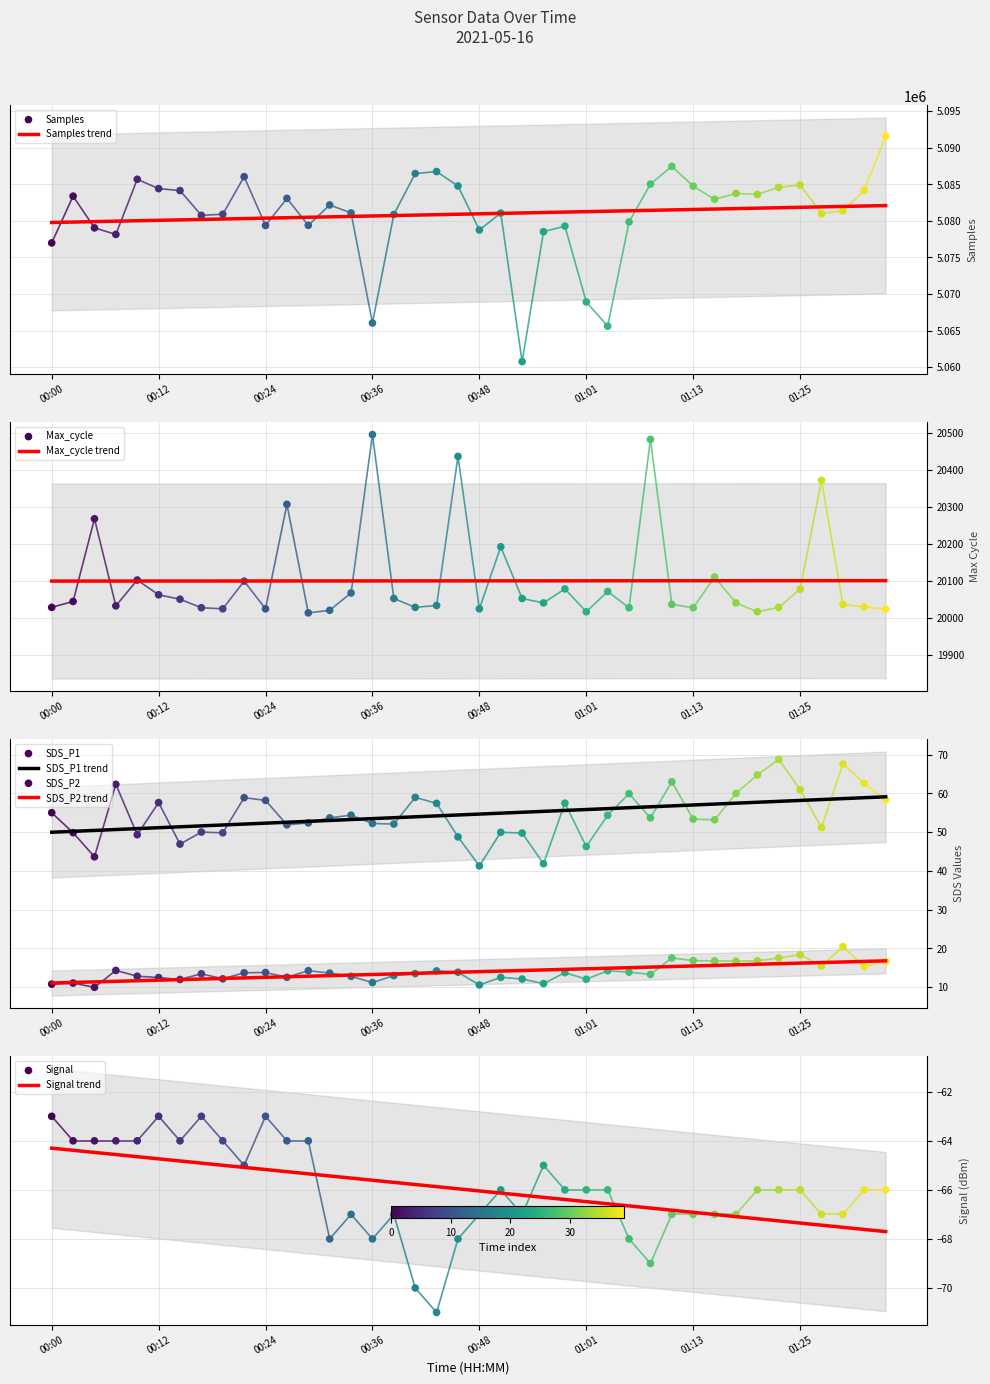

Which series has the widest spread of Y values?

Samples